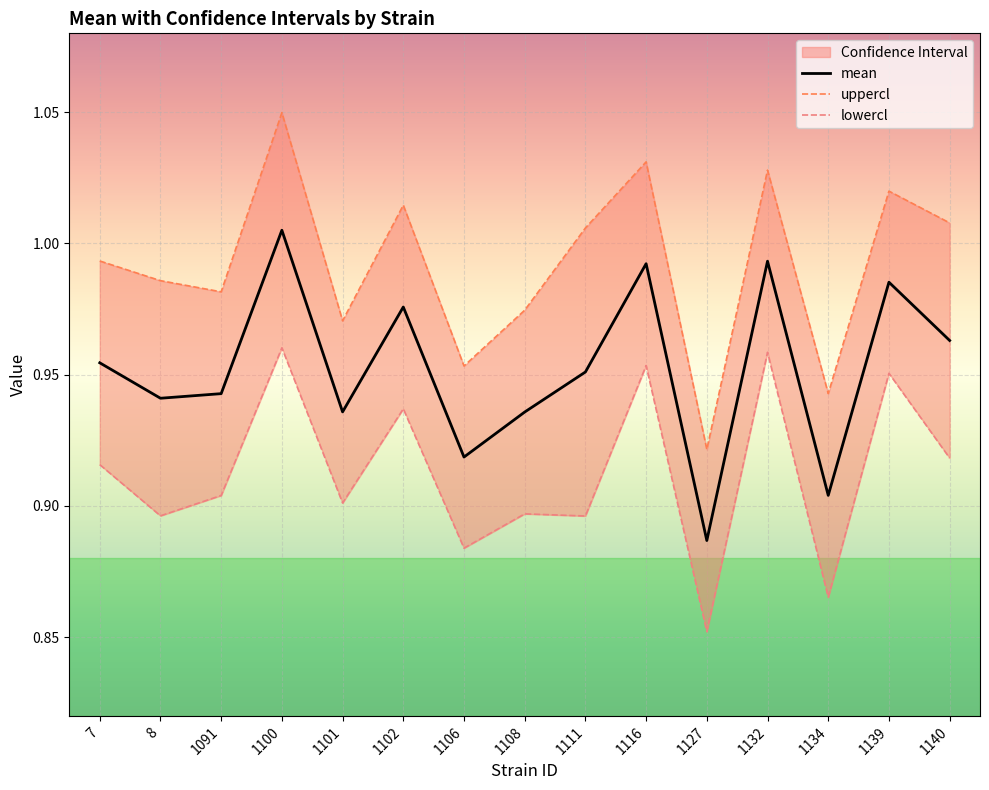

Reading left to right, list all the values displayed in this chart.

mean: 7=1.0	8=0.9	1091=0.9	1100=1.0	1101=0.9	1102=1.0	1106=0.9	1108=0.9	1111=1.0	1116=1.0	1127=0.9	1132=1.0	1134=0.9	1139=1.0	1140=1.0
uppercl: 7=1.0	8=1.0	1091=1.0	1100=1.0	1101=1.0	1102=1.0	1106=1.0	1108=1.0	1111=1.0	1116=1.0	1127=0.9	1132=1.0	1134=0.9	1139=1.0	1140=1.0
lowercl: 7=0.9	8=0.9	1091=0.9	1100=1.0	1101=0.9	1102=0.9	1106=0.9	1108=0.9	1111=0.9	1116=1.0	1127=0.9	1132=1.0	1134=0.9	1139=1.0	1140=0.9